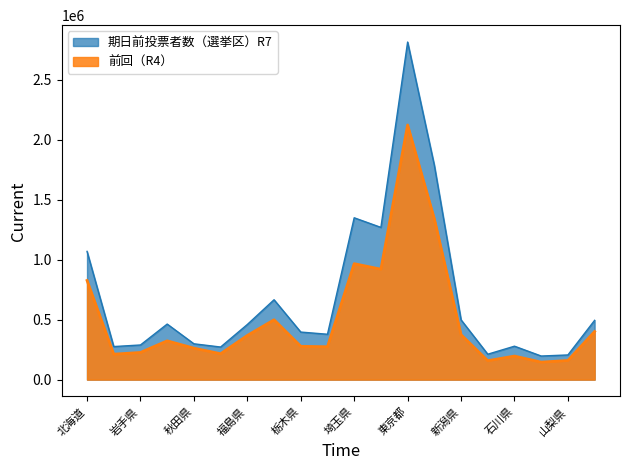

True or false: 前回（R4） and 期日前投票者数（選挙区）R7 intersect in this chart.

False